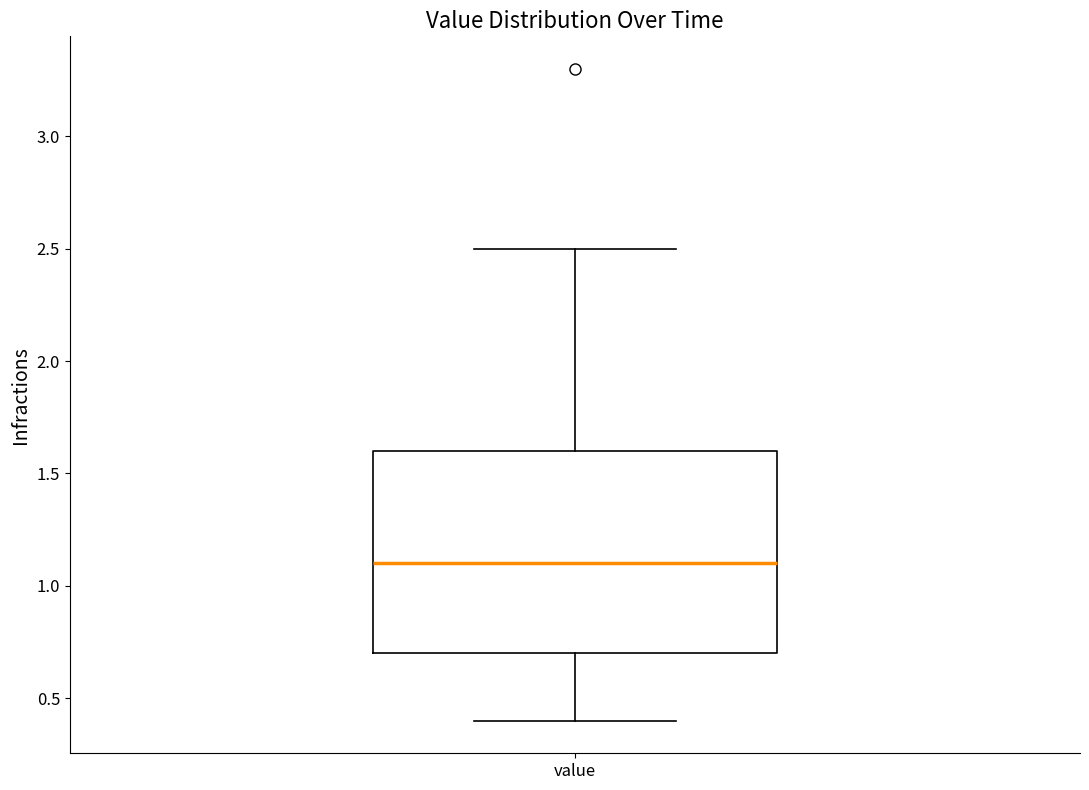

Read this box plot against the y-axis: the position of the median line, the range covered by the box, and the ends of both whiskers. The values are not printed on the chart, so give them approximately, as read against the axis.

median 1.1, box 0.7 to 1.6, whiskers 0.4 to 2.5